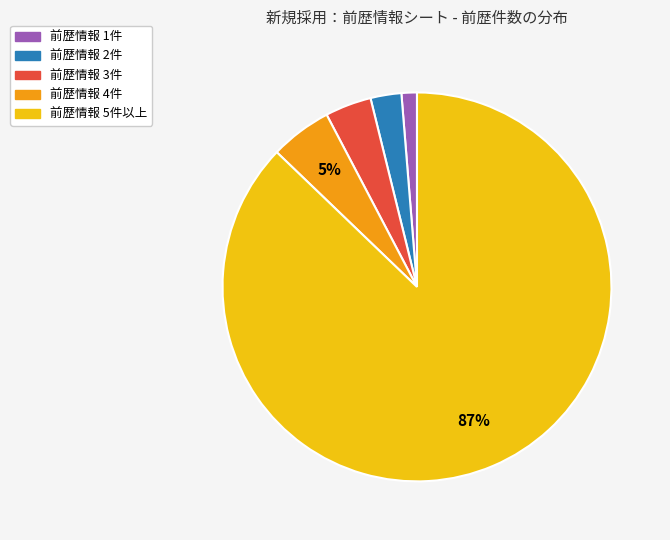

How many segments does this pie chart have?

5